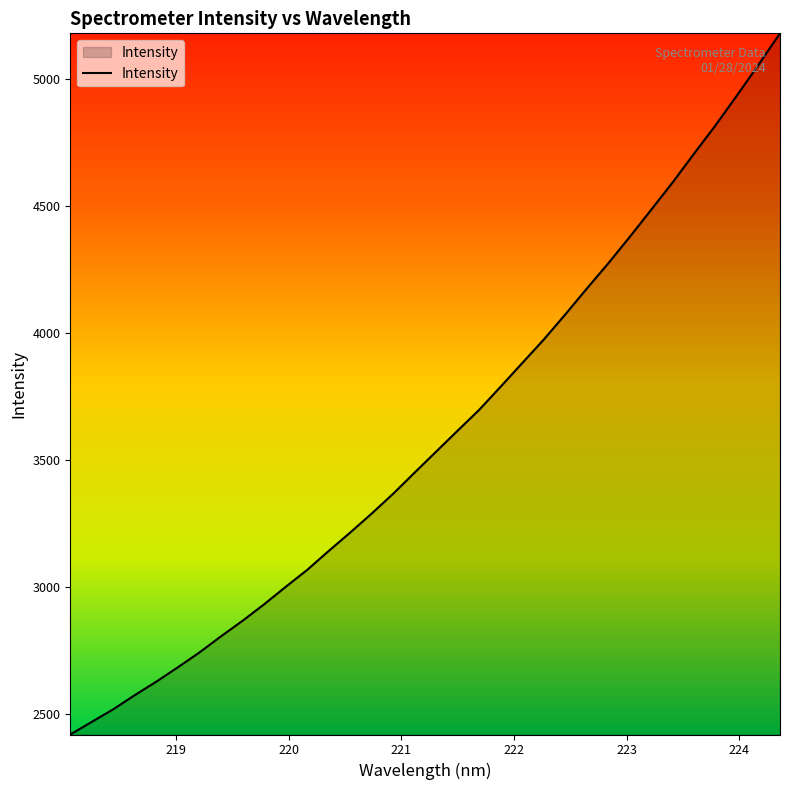

What is the minimum value shown in the chart?

2421.1